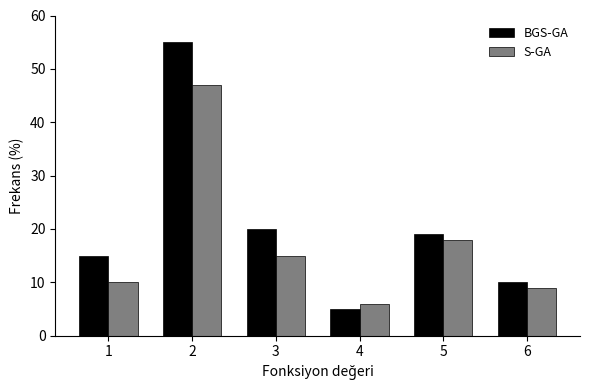

Reading right to left, list all the values displayed in this chart.

BGS-GA: 10	19	5	20	55	15
S-GA: 9	18	6	15	47	10